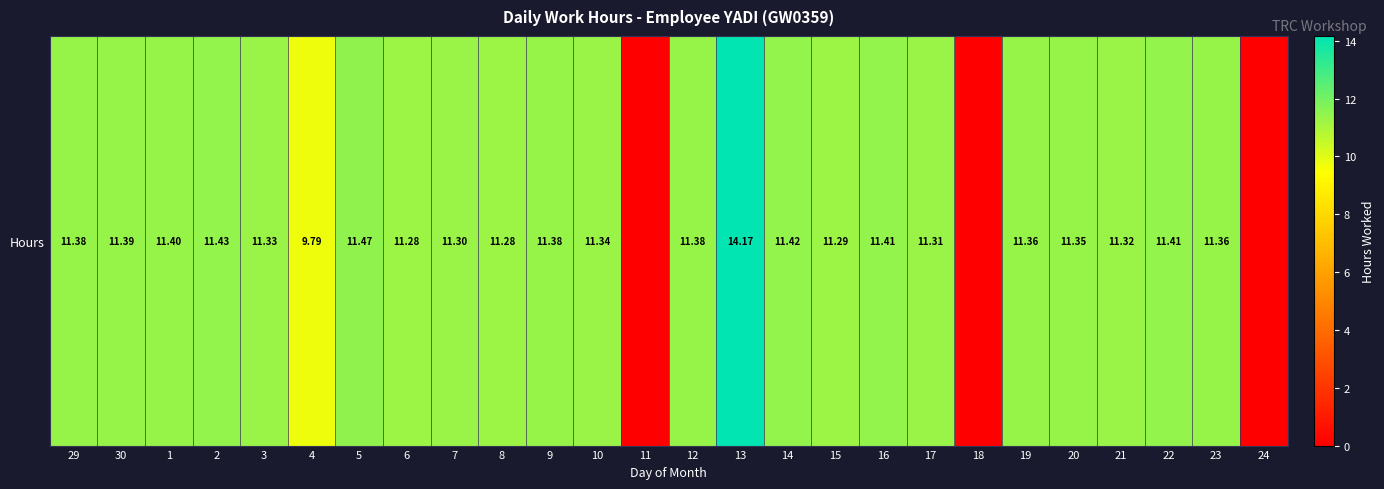

True or false: the data shows 14.2 at 13.

True